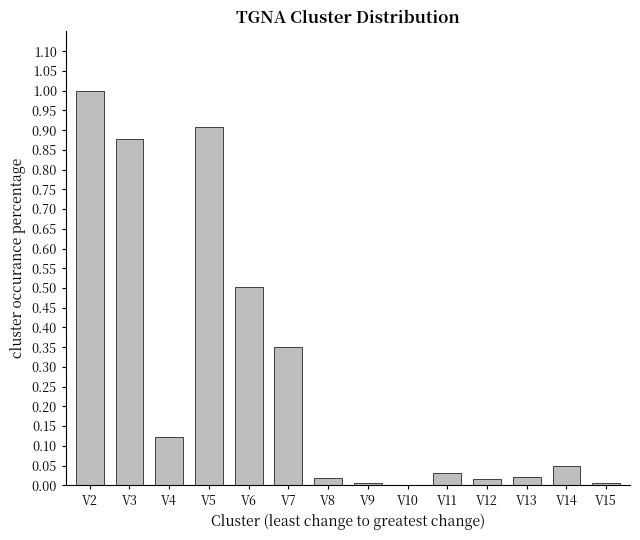

What is the sum of the values at V6 and V15?

0.5